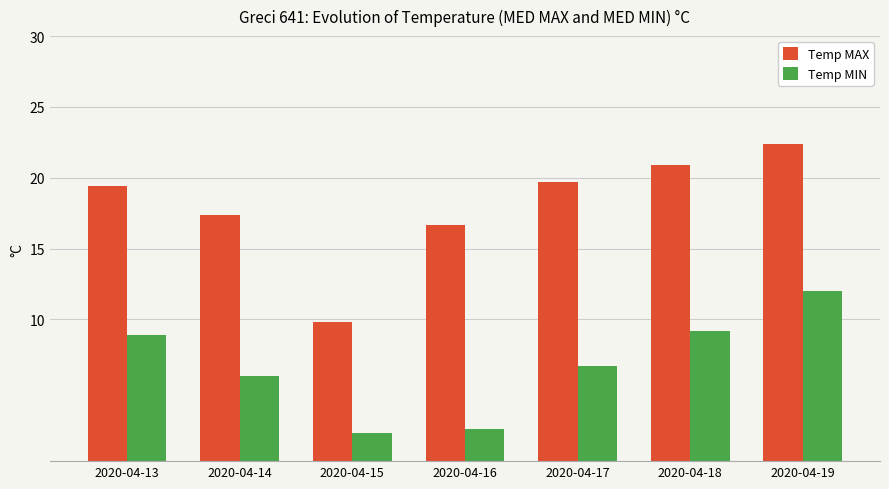

Which series has the widest spread of values?

Temp MAX